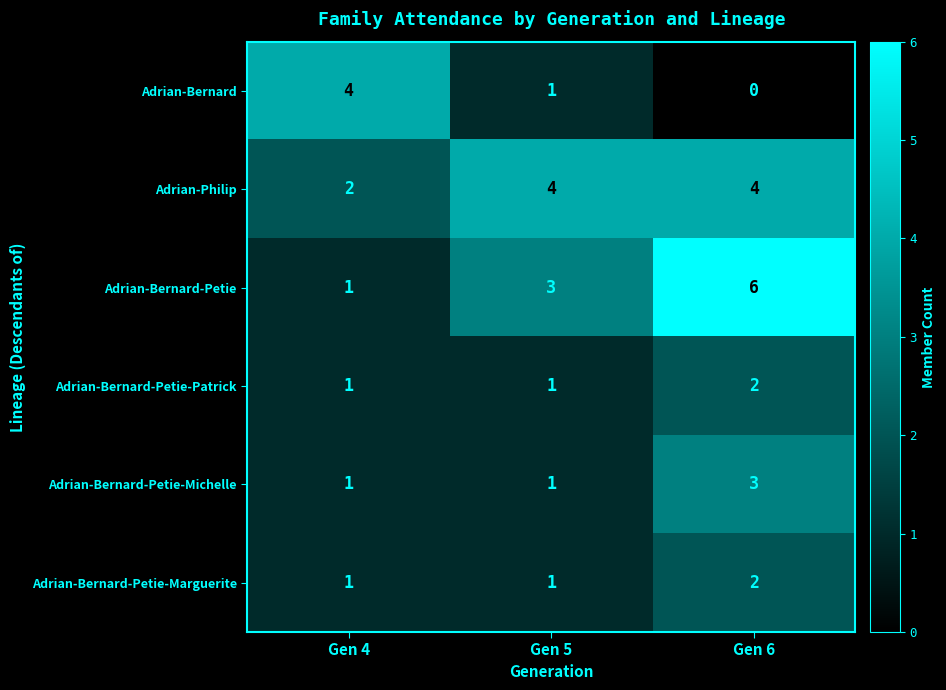

The value of Adrian-Bernard-Petie at Gen 4 is 1. True or false?

True